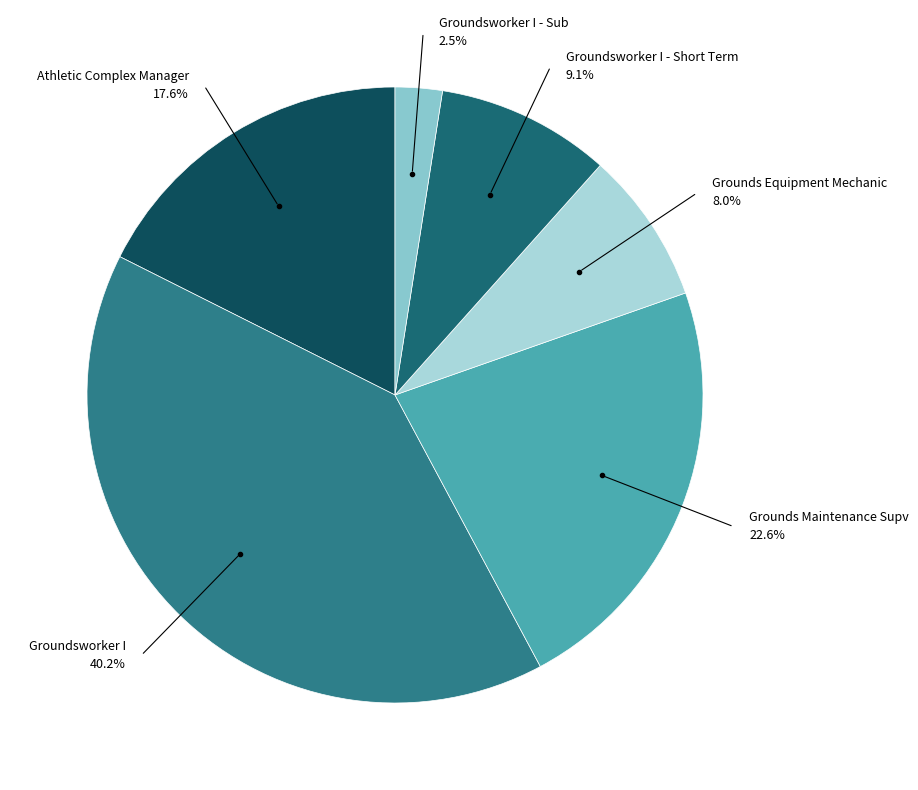

How many segments does this pie chart have?

6